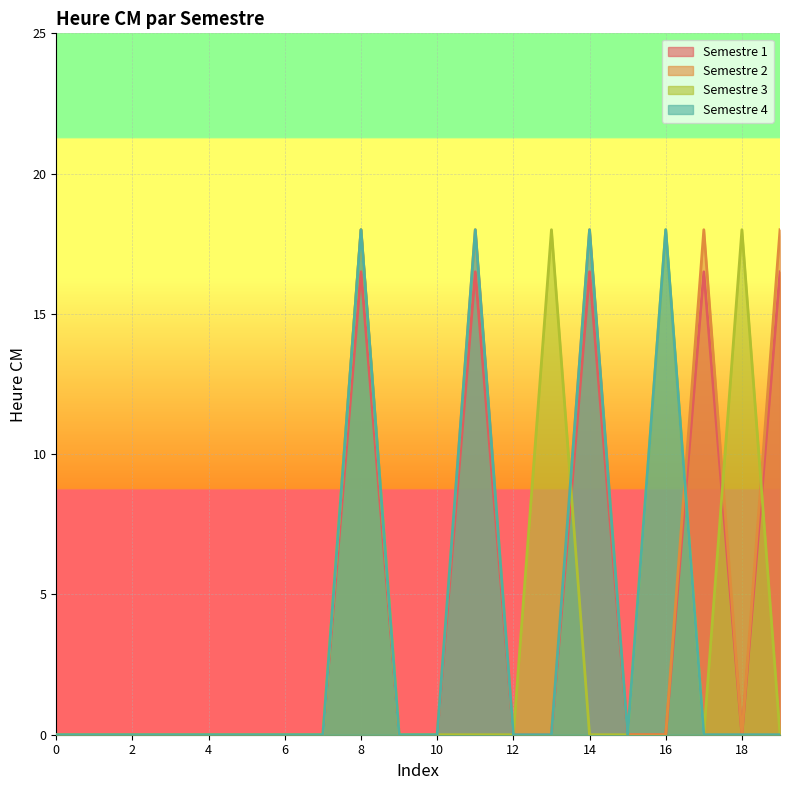

At how many categories does at least one series exceed 2?

8